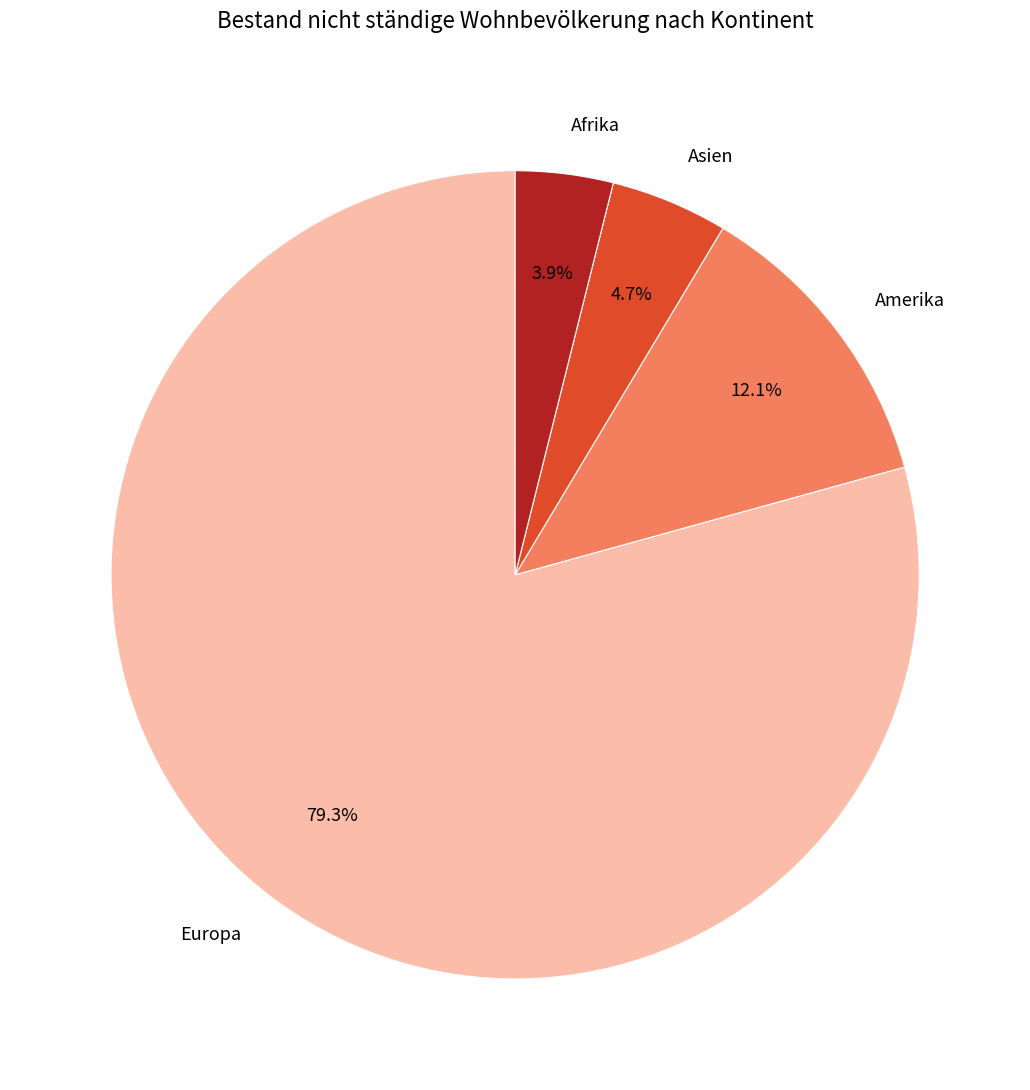

How many slices are in this pie chart?

4